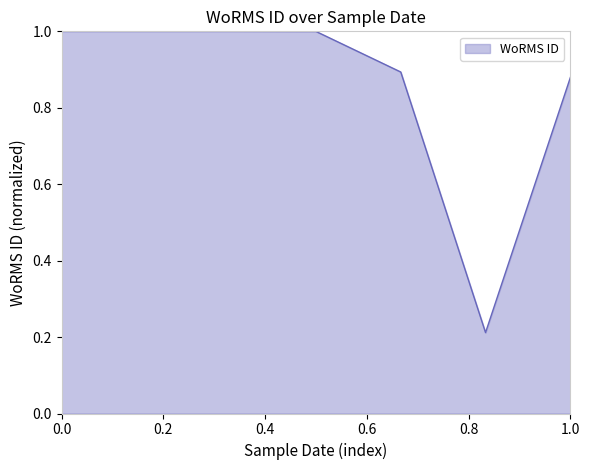

What is the sum of all values?

6.0